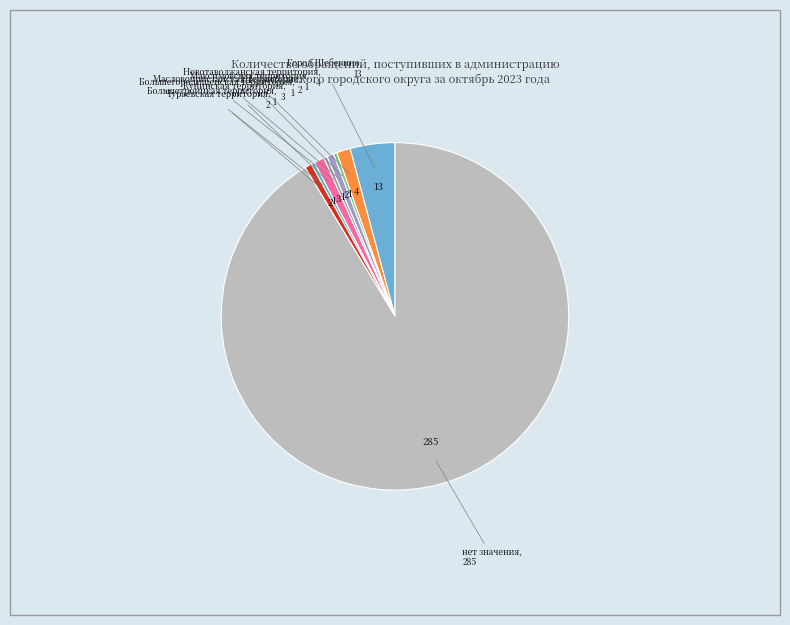

Does any single category account for the majority?

Yes